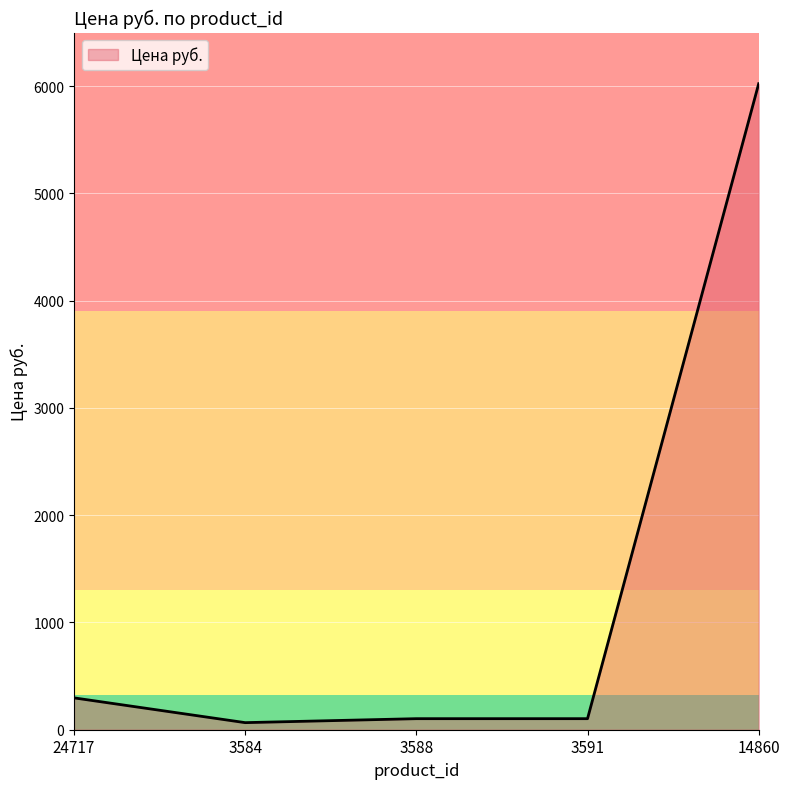

True or false: the data shows 103 at 3591.

True